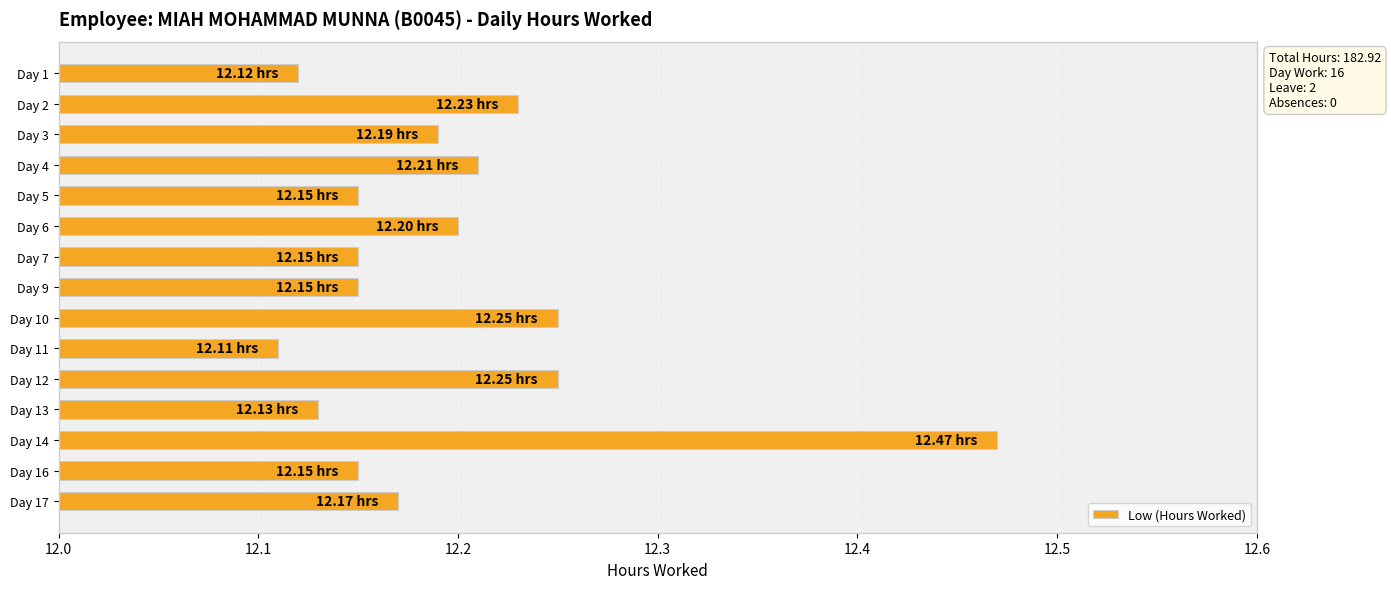

Which label corresponds to the largest value in the chart?

Day 14